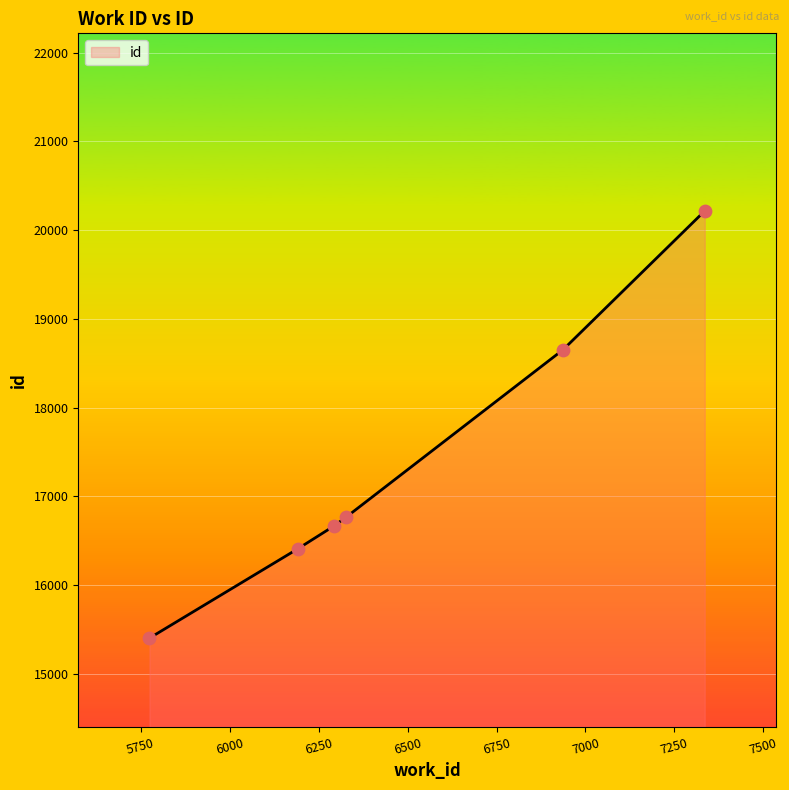

What is the minimum value shown in the chart?

15405